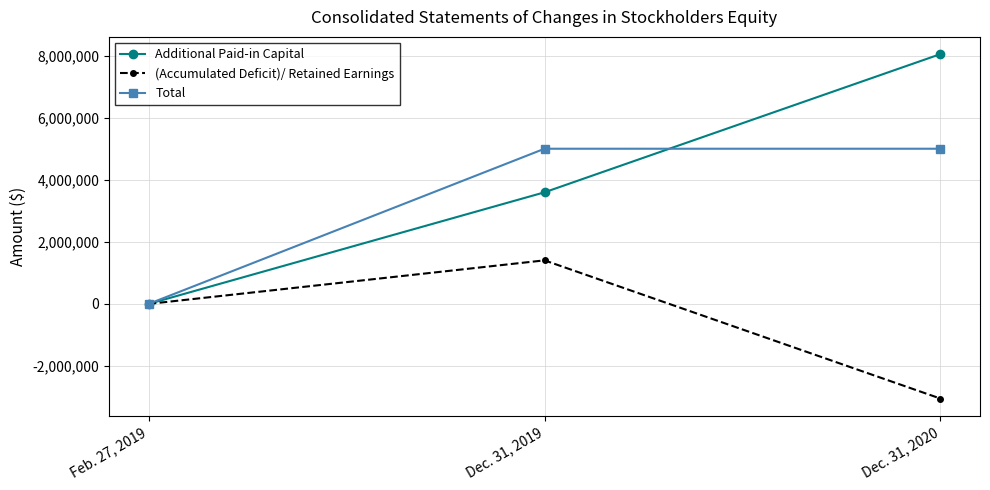

Which category has the lowest value across all series?

Dec. 31, 2020